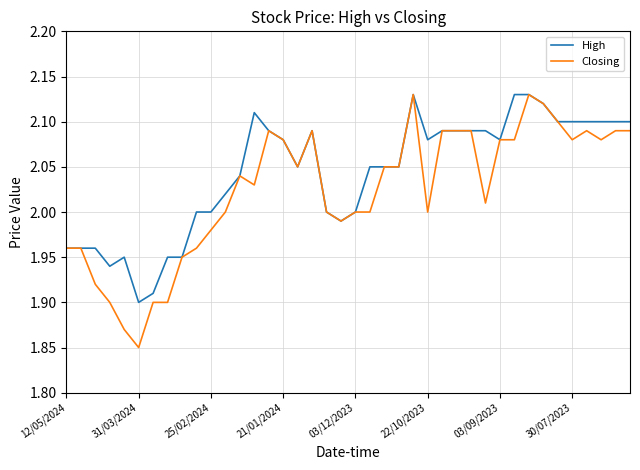

List the series in order of their overall mean, lowest first.

Closing, High